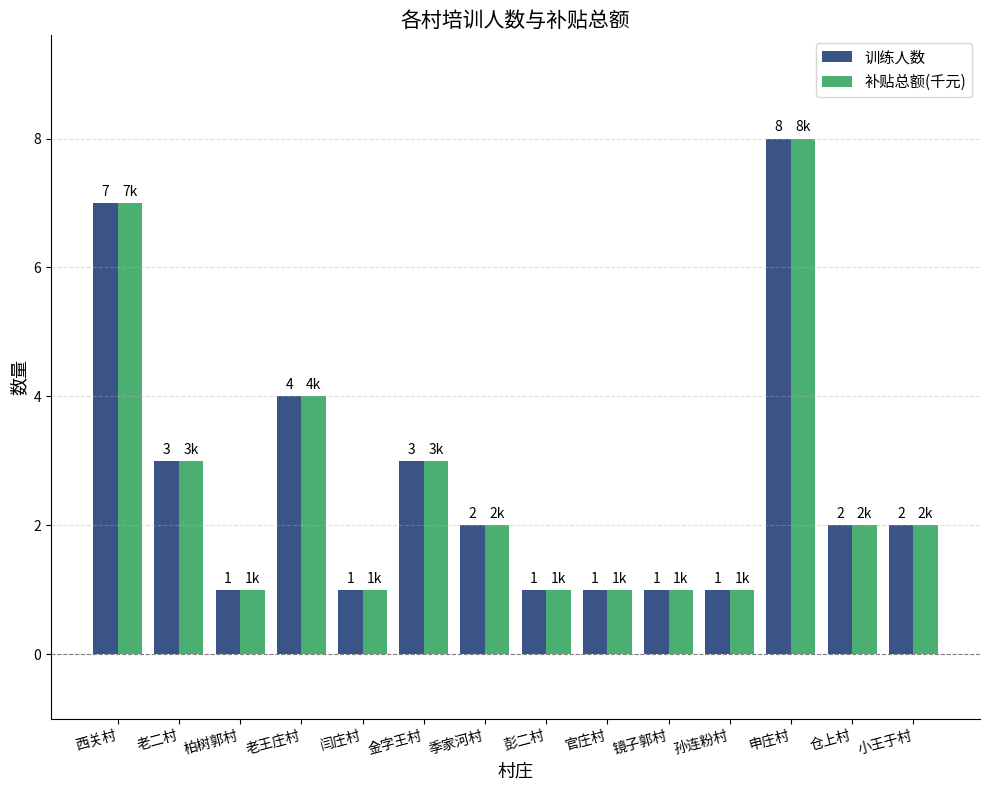

What is the average value of the 补贴总额(千元) series?

3